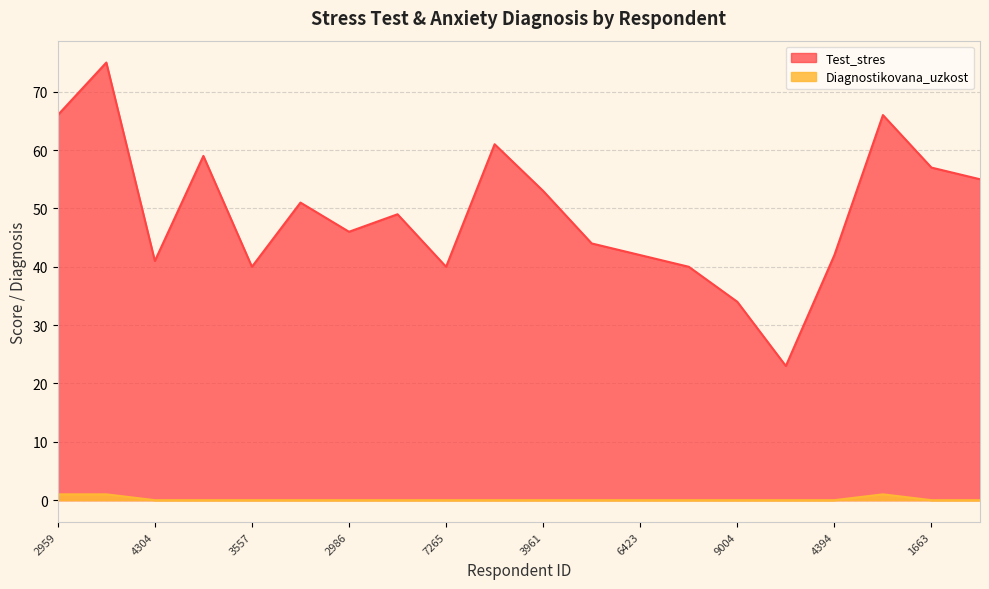

At which category does Diagnostikovana_uzkost reach its first local peak?

7616